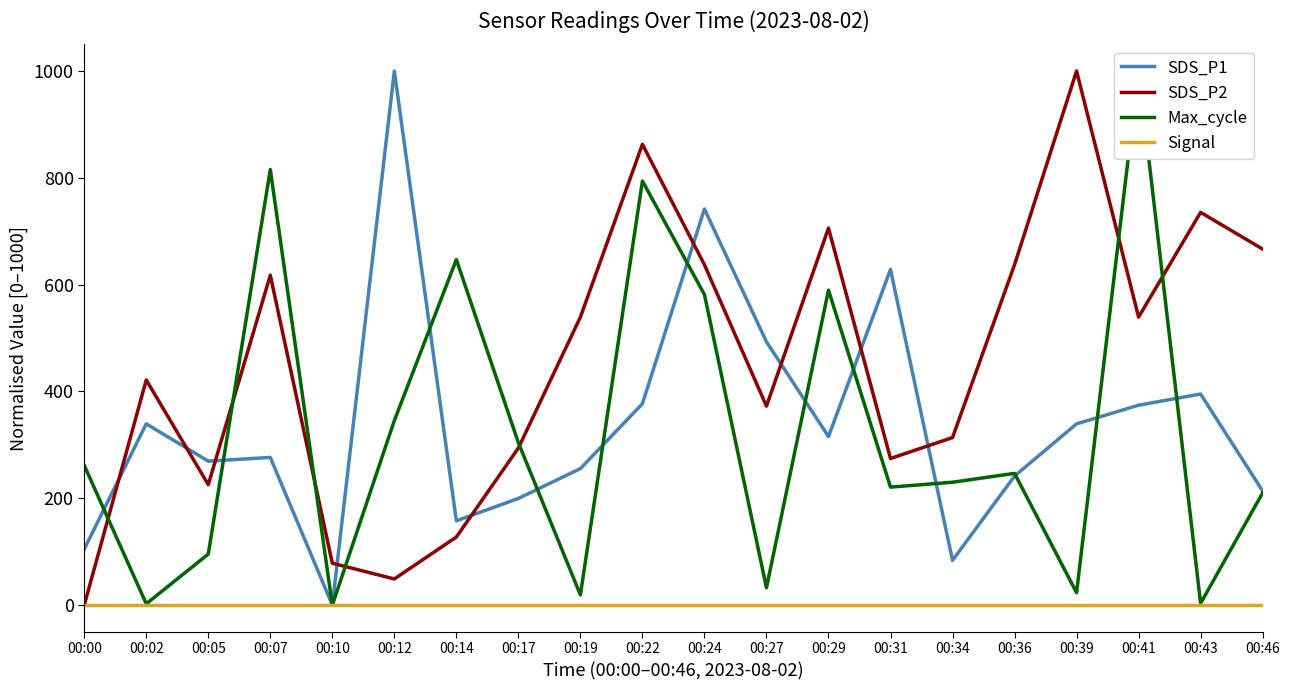

Is the value of SDS_P1 at 00:34 greater than the value of Max_cycle at 00:36?

No